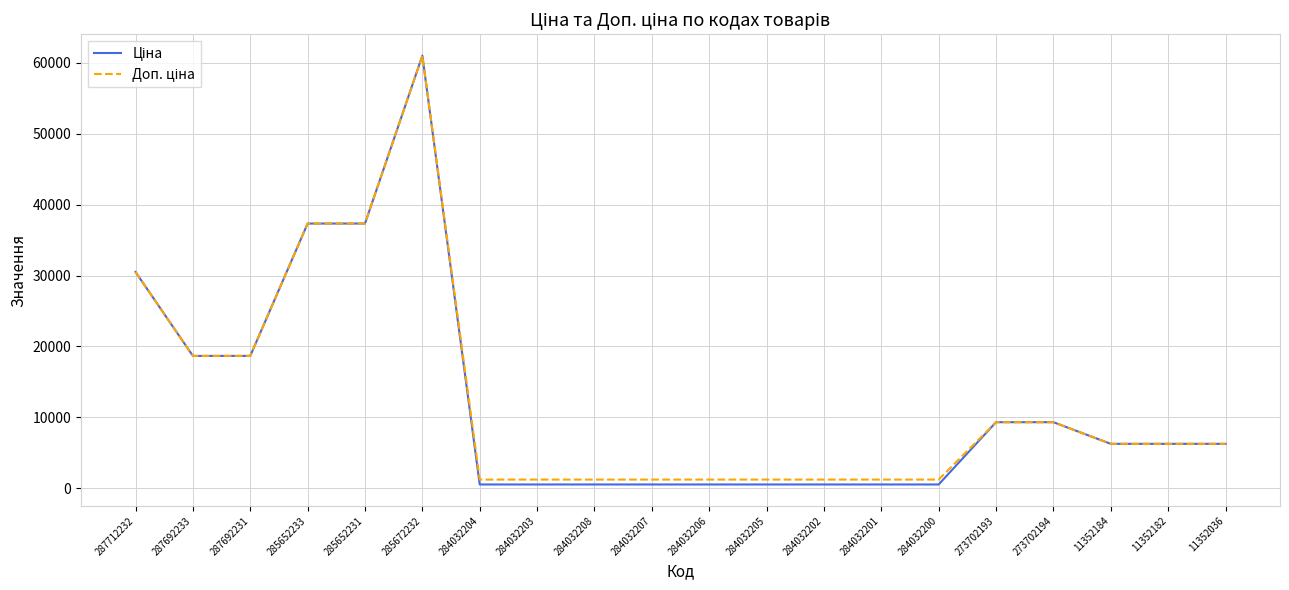

Which label corresponds to the largest value in the chart?

285672232